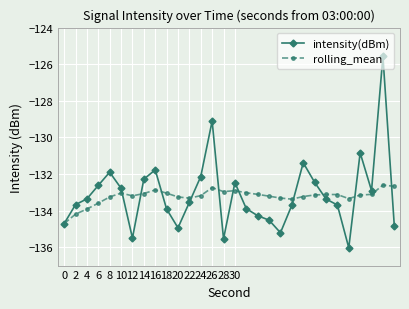

What is the maximum value for intensity(dBm)?

-125.6